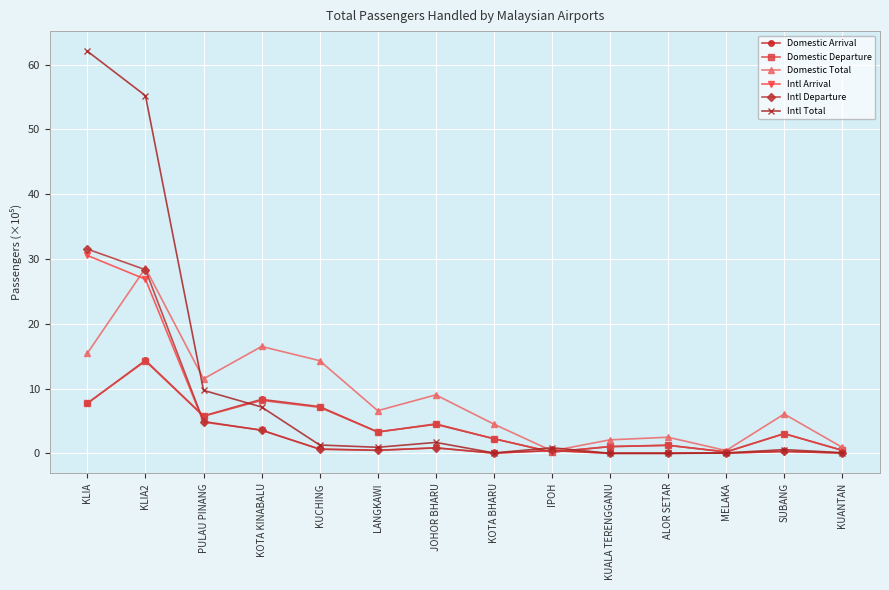

What is the label of the 9th point from the right?

LANGKAWI